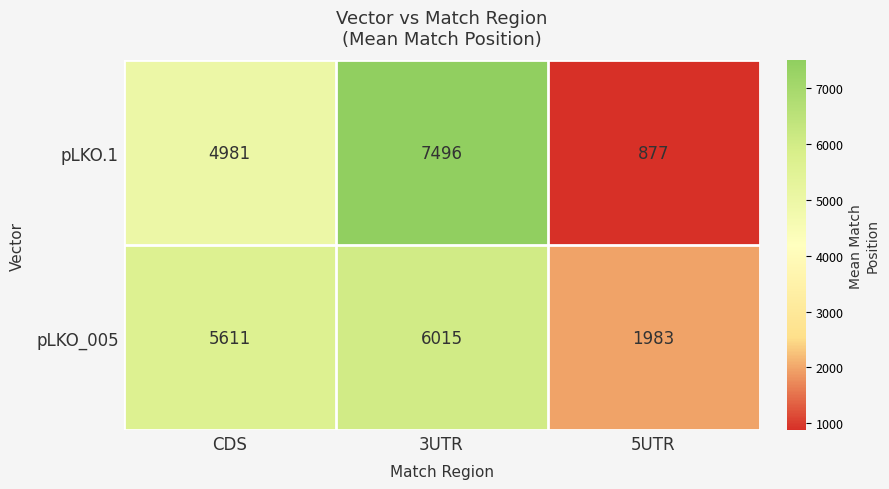

At how many categories does at least one series exceed 1174?

3